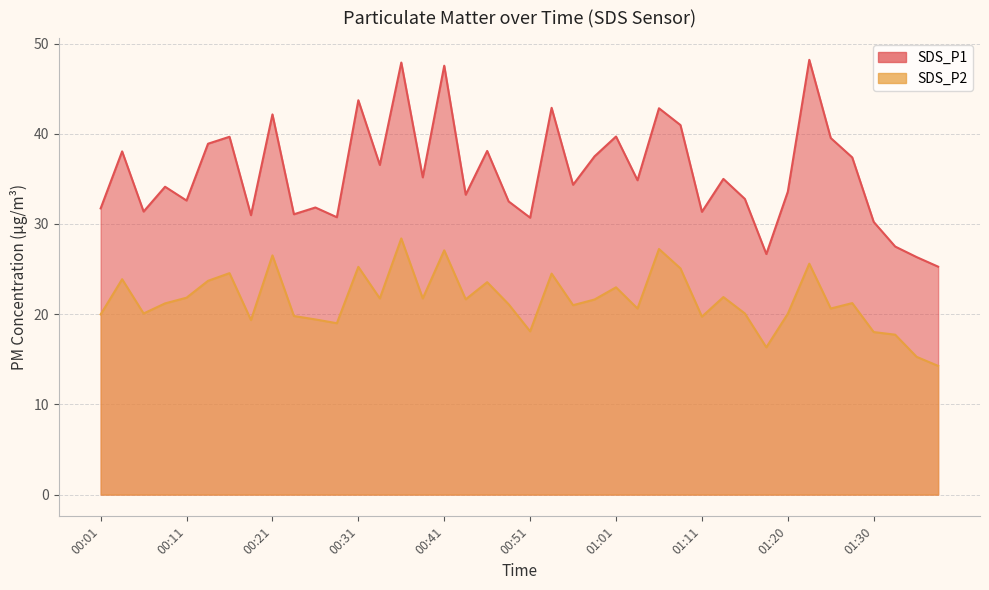

What are all the series names shown in the legend?

SDS_P1, SDS_P2